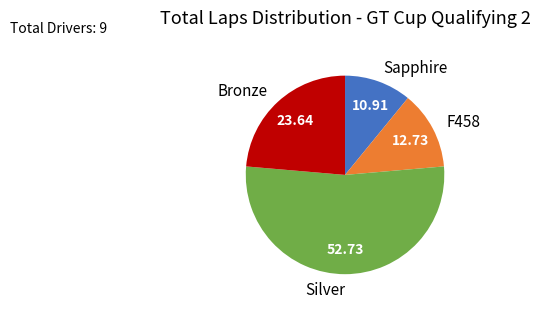

Is there any slice that represents more than half of the pie?

Yes